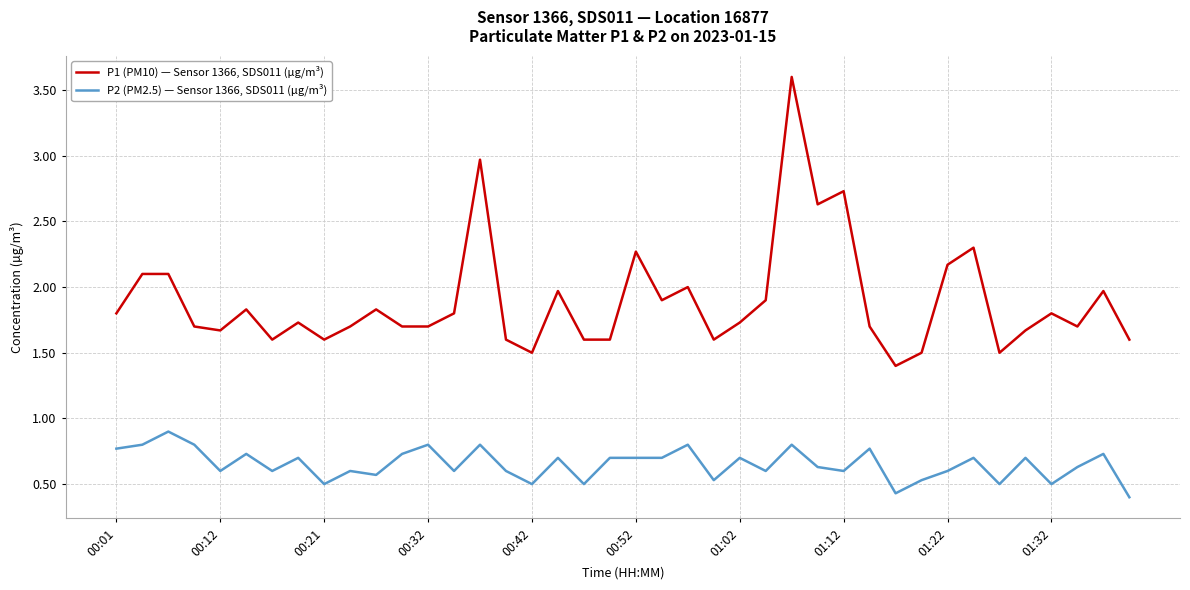

True or false: P2 (PM2.5) — Sensor 1366, SDS011 (µg/m³) and P1 (PM10) — Sensor 1366, SDS011 (µg/m³) cross at least once.

False